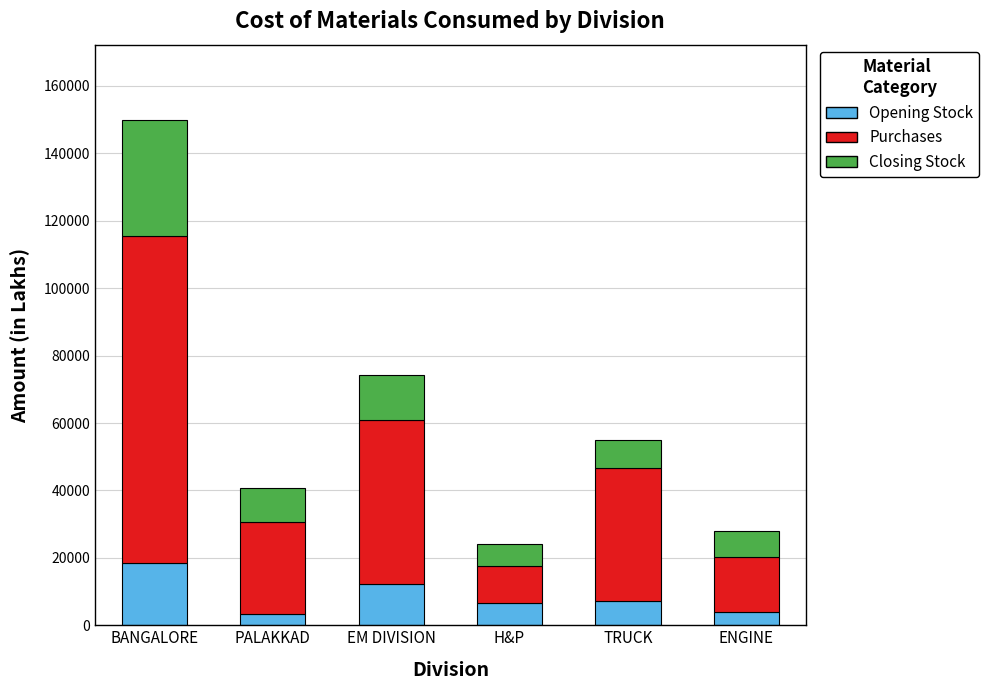

True or false: Opening Stock has a value of 12143.3 at EM DIVISION.

True